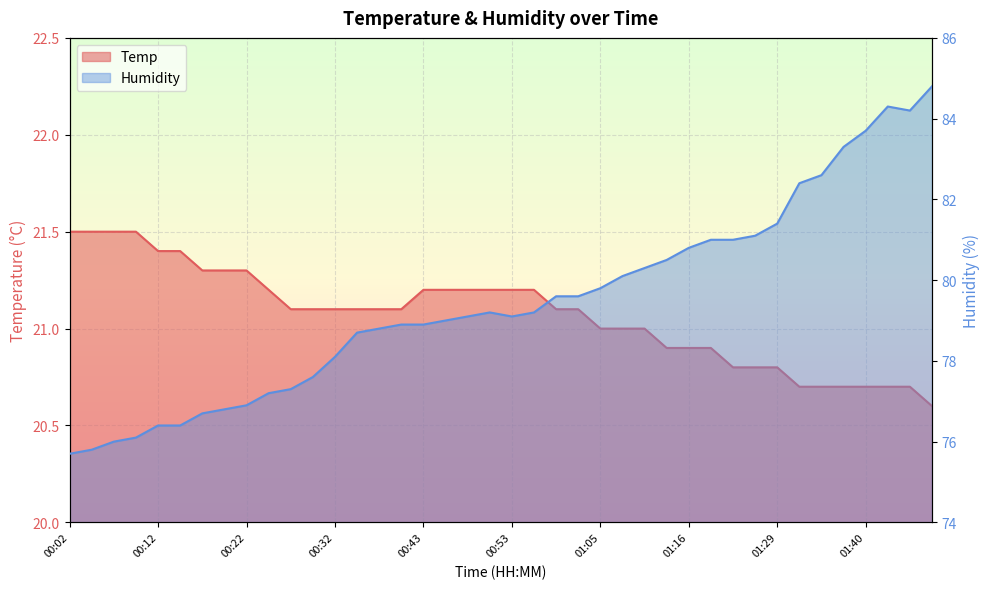

True or false: Humidity and Temp cross at least once.

False